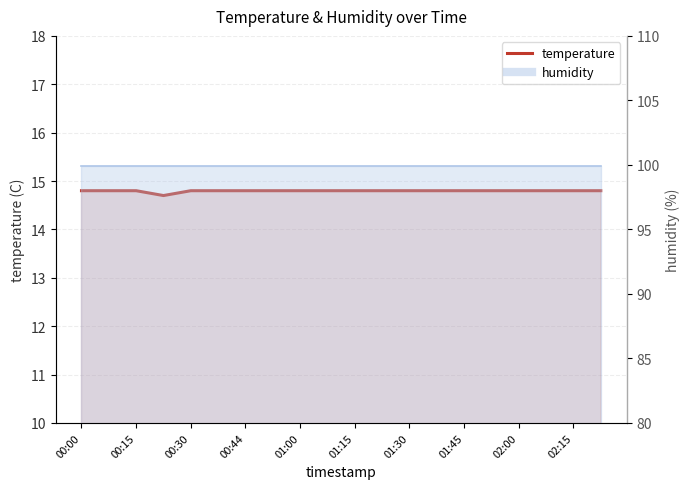

What is the value of the 12th point from the left?

14.8